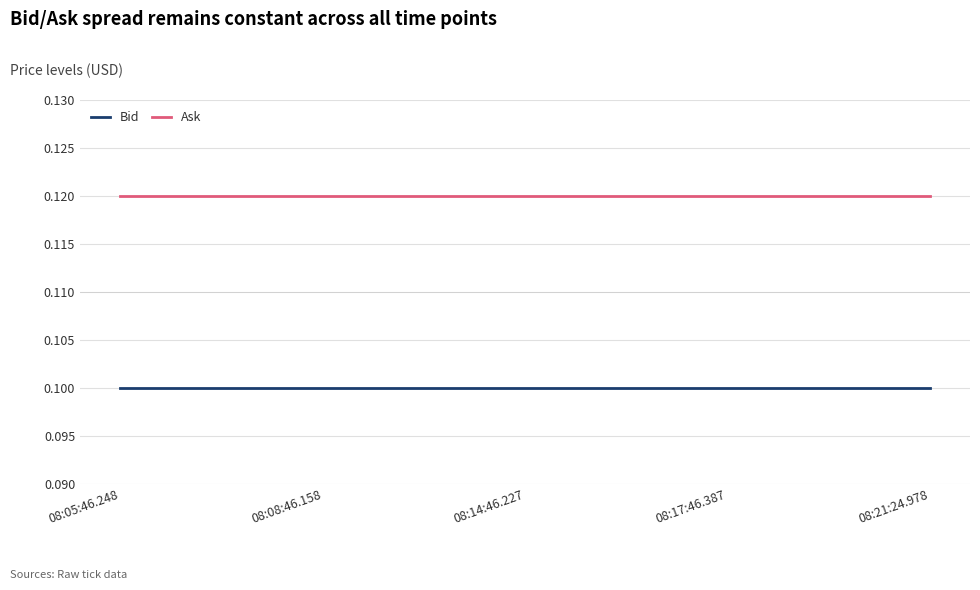

Is this an area chart (filled region under the line)?

No